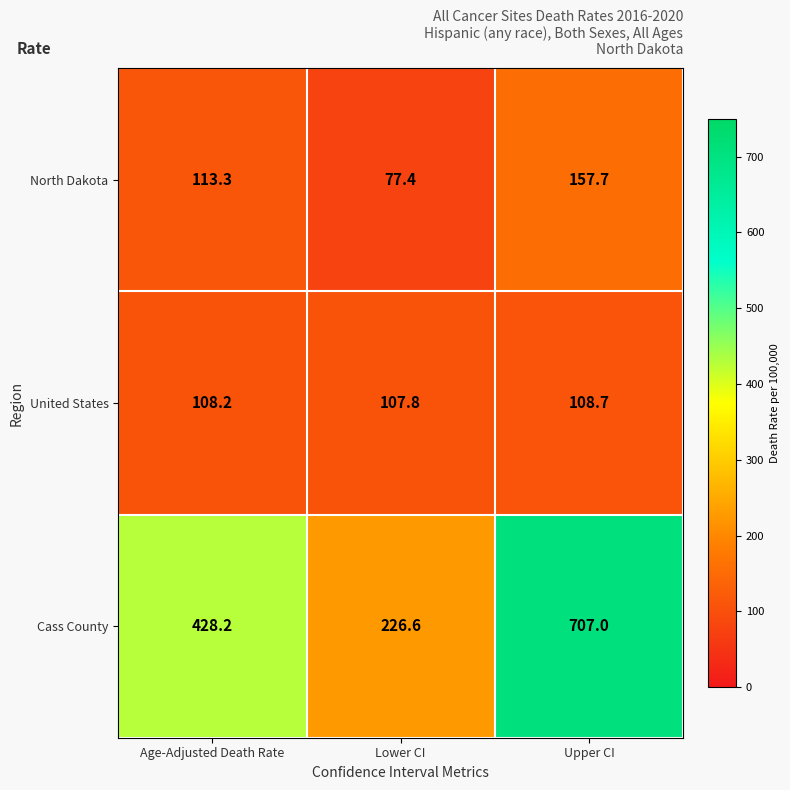

At Upper CI, list the series in order from largest to smallest.

Cass County, North Dakota, United States